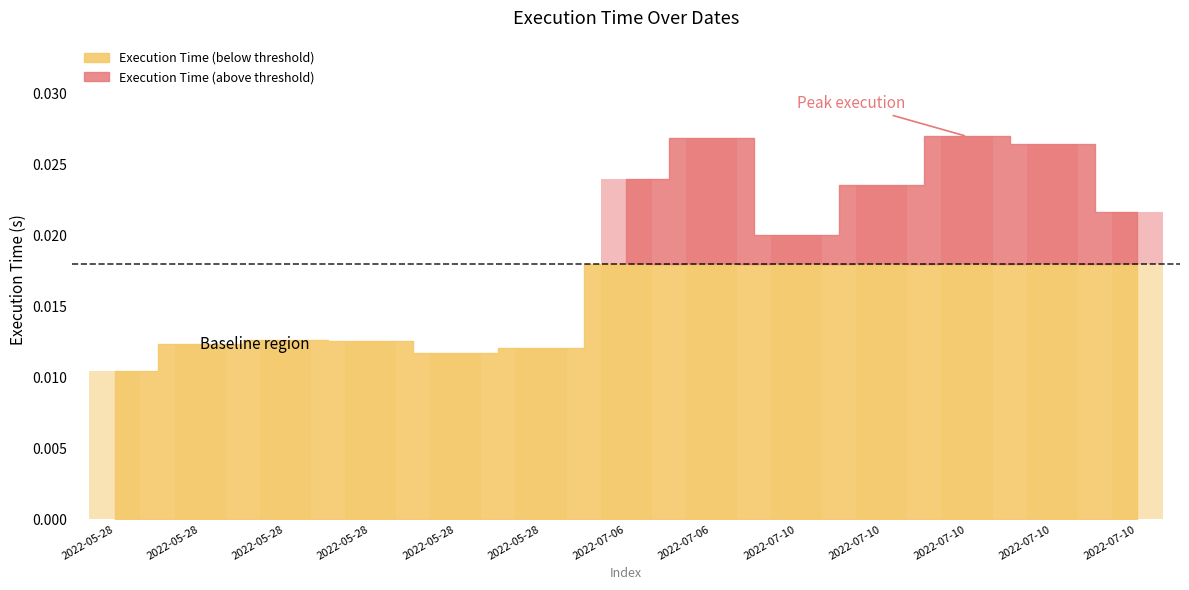

What is the label of the 8th bar from the left?

2022-07-06